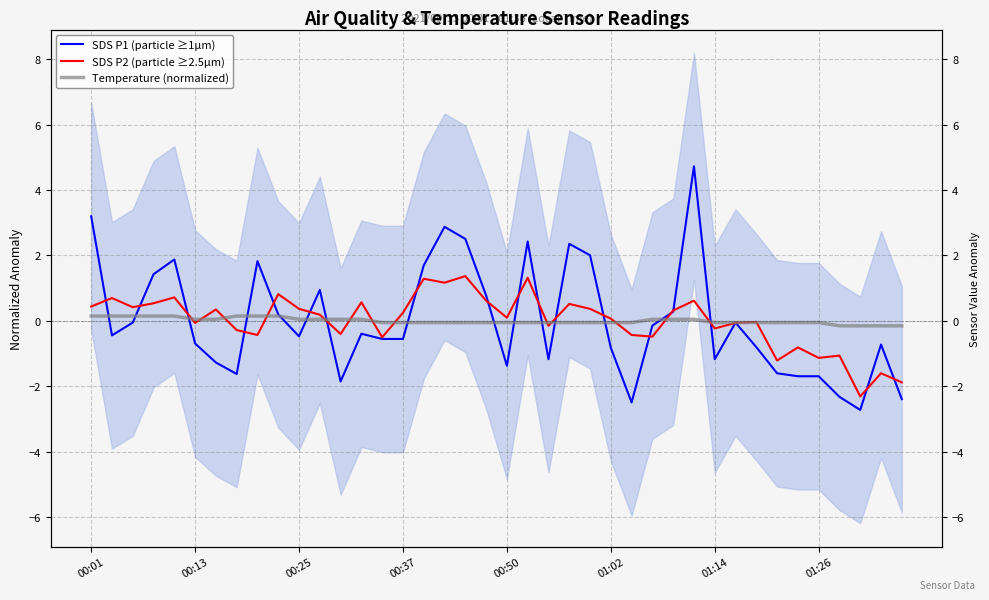

Which category has the highest value in the SDS P2 (particle ≥2.5µm) series?

18